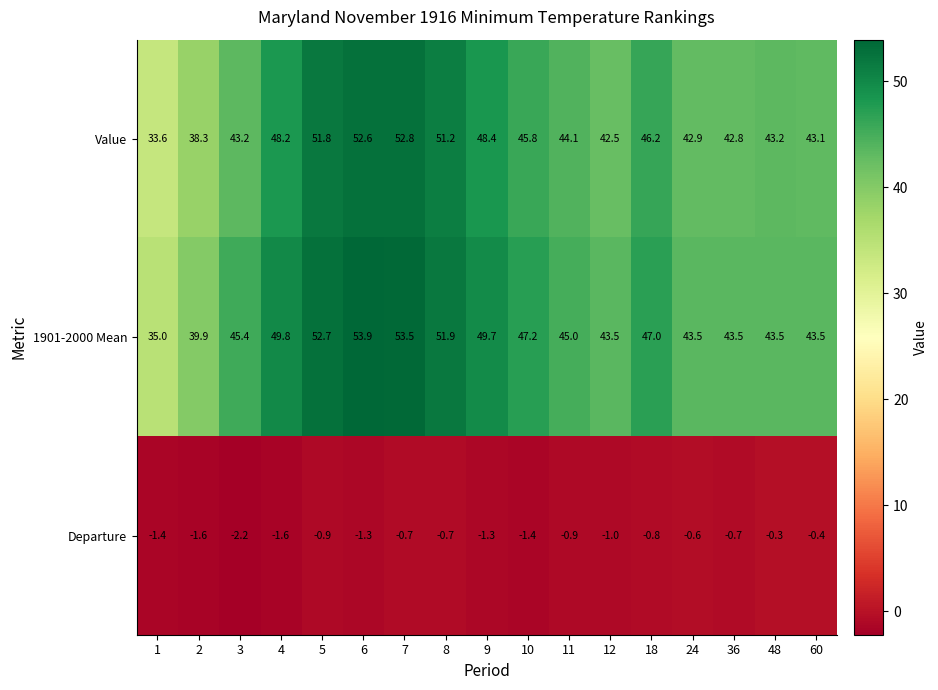

At which category is the sum across all series the highest?

7